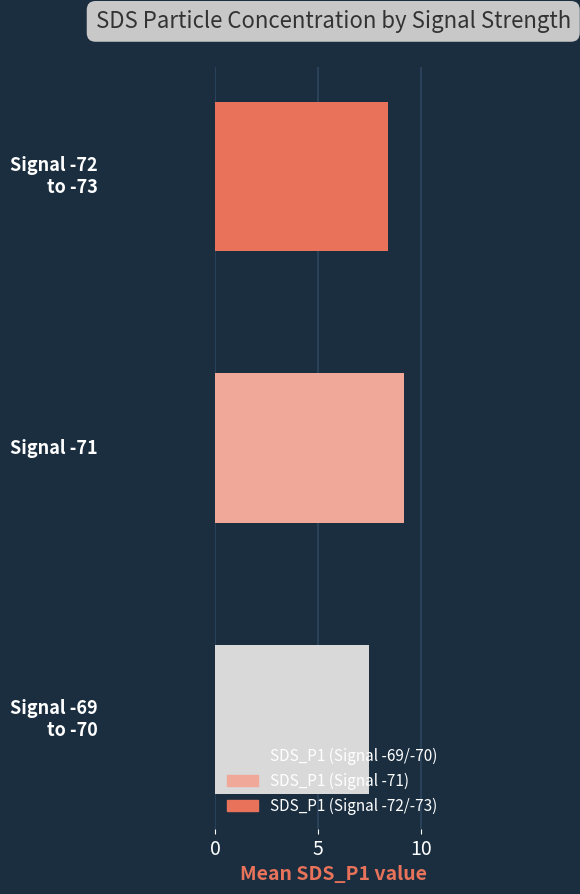

Are the bars grouped side by side (vs. stacked)?

No